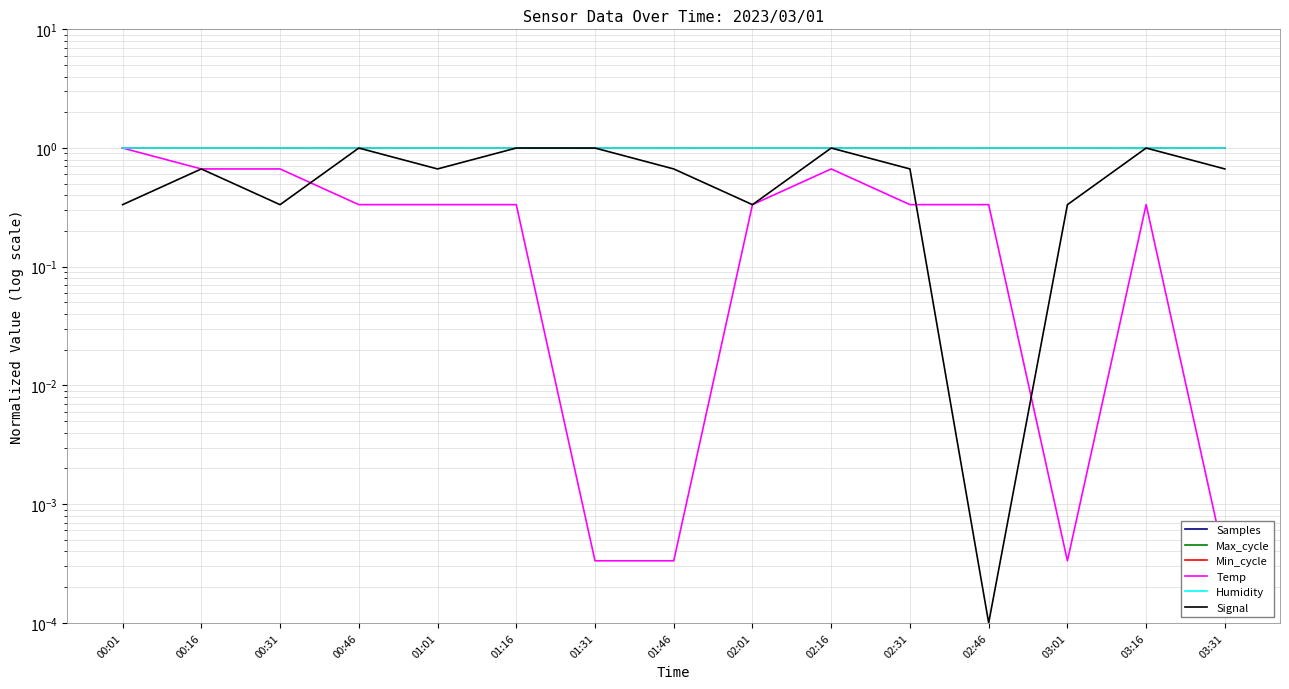

At which category does Signal reach its first local valley?

00:31